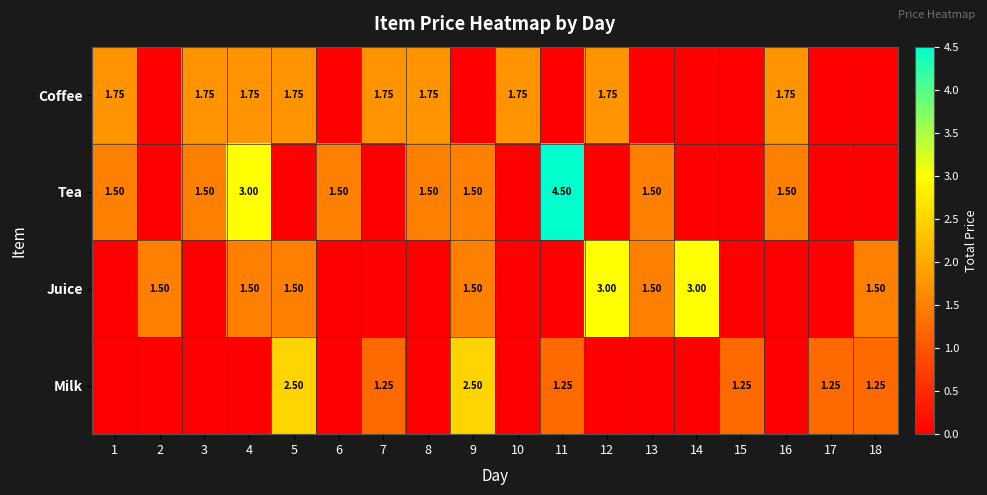

List the labels in order of Tea value, smallest first.

2, 5, 7, 10, 12, 14, 15, 17, 18, 1, 3, 6, 8, 9, 13, 16, 4, 11